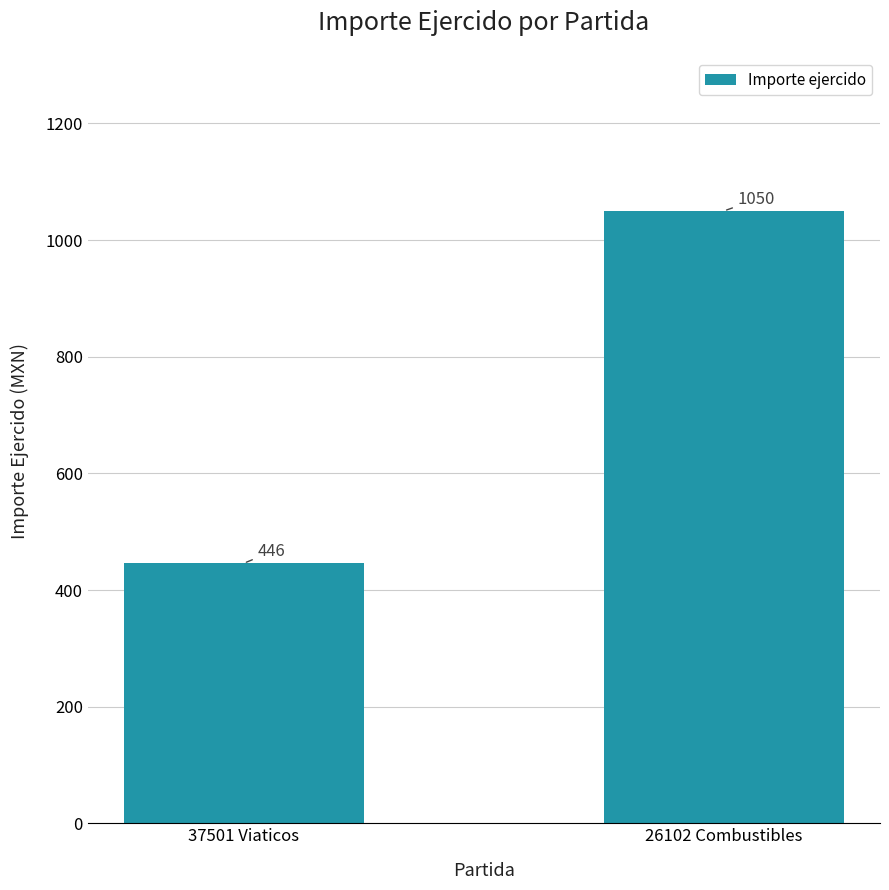

List the labels in order of value, largest first.

26102 Combustibles, 37501 Viaticos